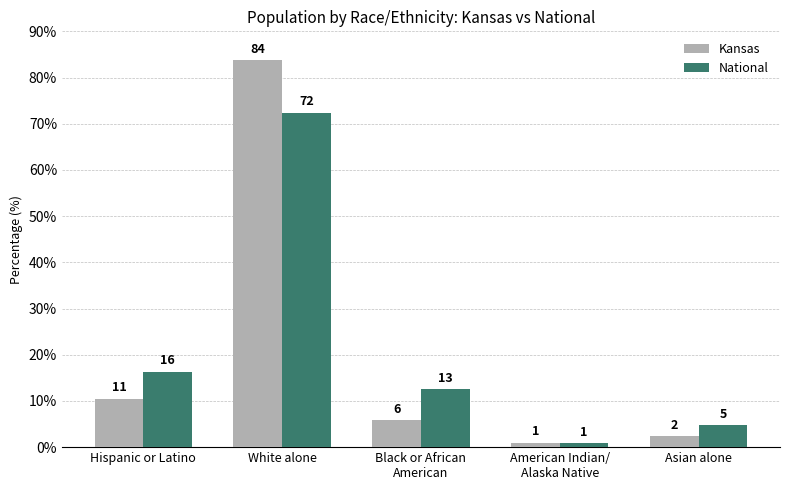

What are all the series names shown in the legend?

Kansas, National